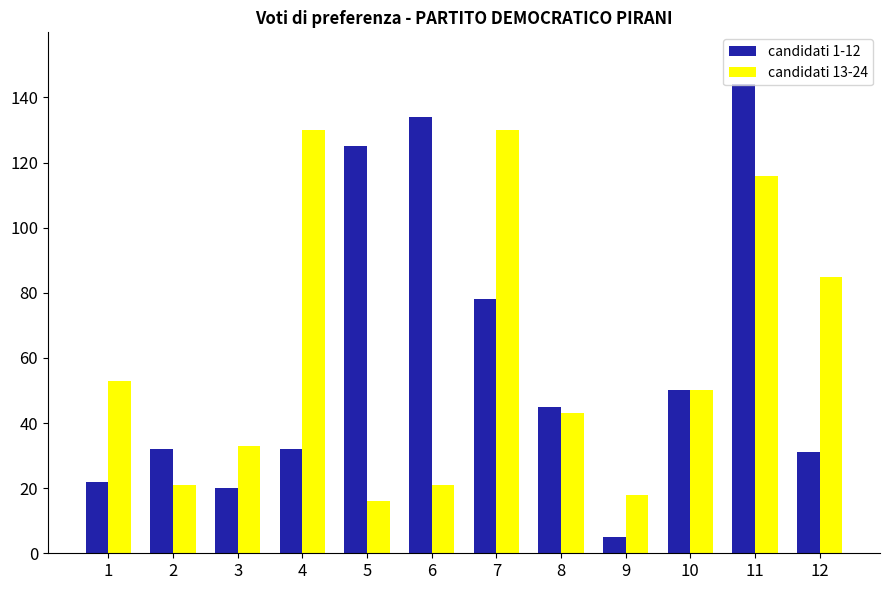

What is the difference between the maximum and minimum values in the candidati 13-24 series?

114